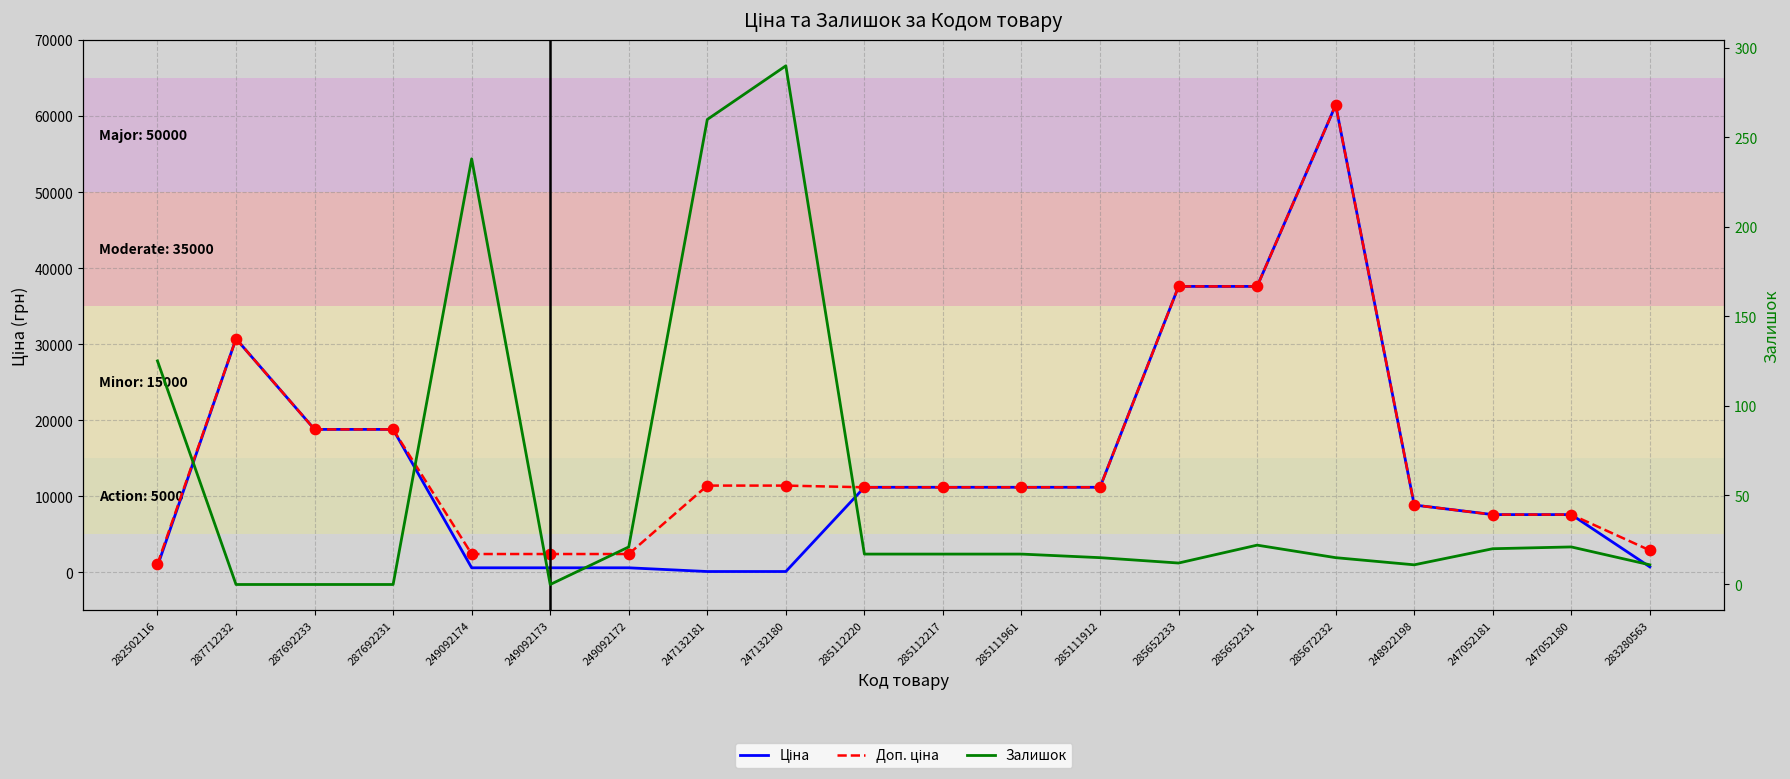

Which series reaches the maximum Y coordinate?

Ціна